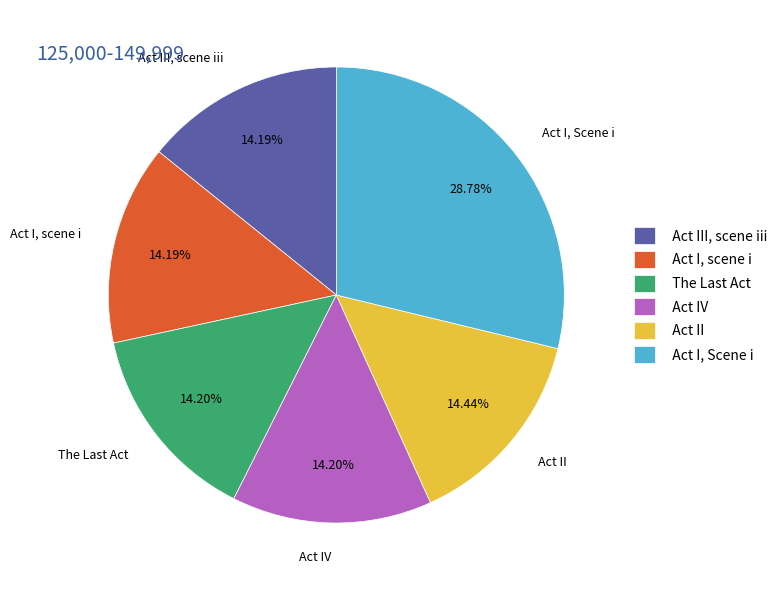

What portion of the pie excludes Act I, scene i?

85.8%